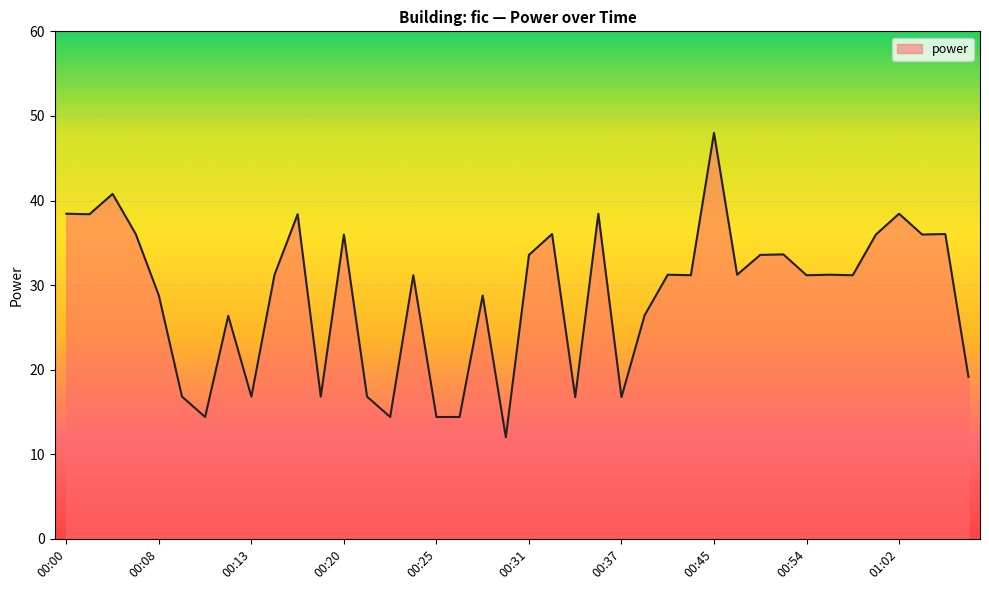

What is the greatest value displayed?

48.0